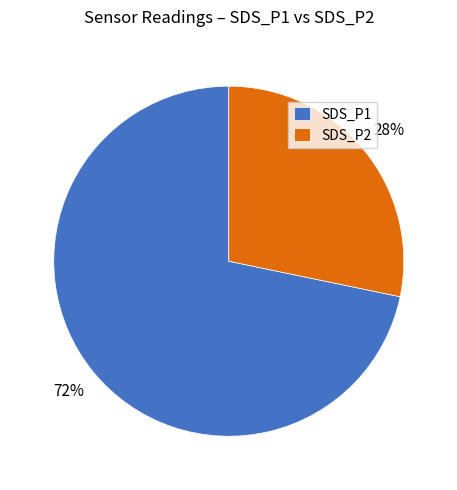

To the nearest percent, what portion does SDS_P2 represent?

29%